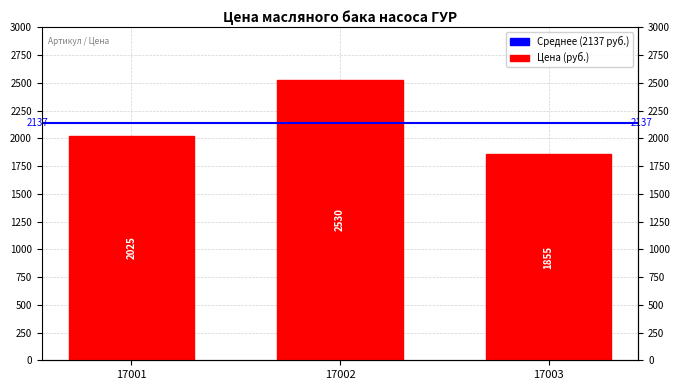

What is the smallest value displayed?

1855